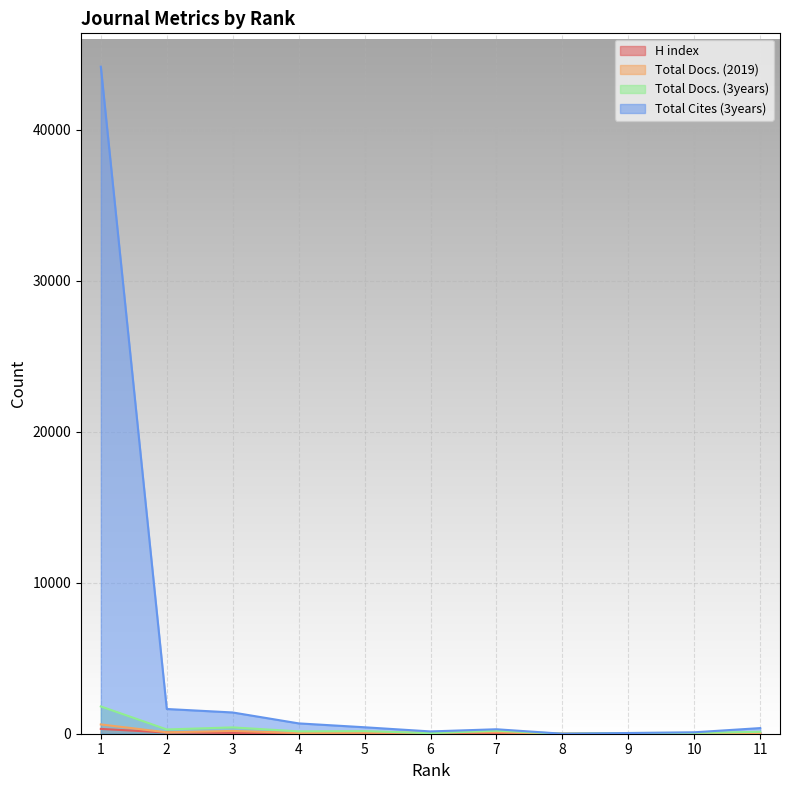

In Total Docs. (3years), how many points are higher than both neighbors (excluding endpoints)?

3